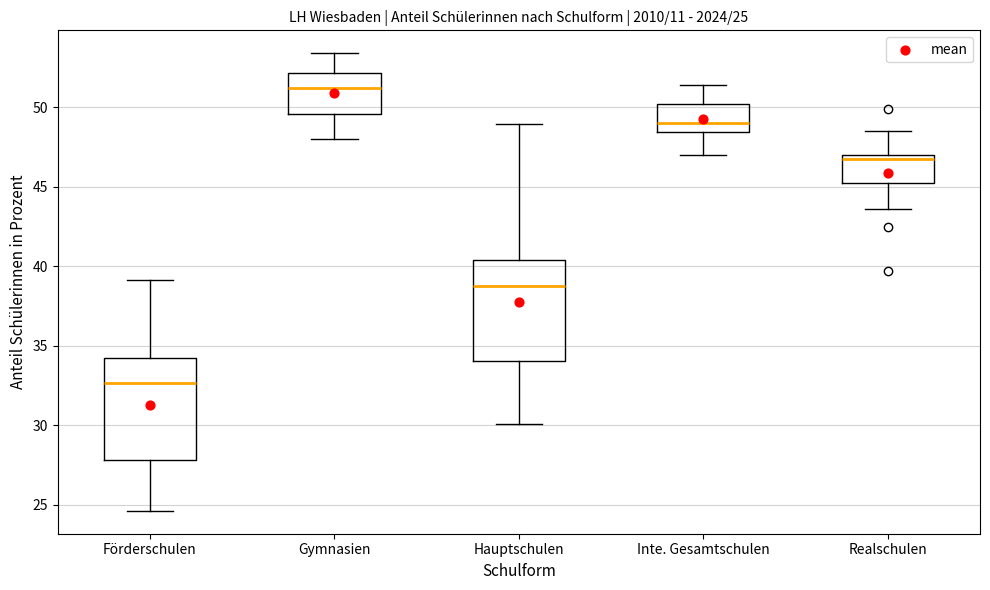

Which box has the highest median line?

Gymnasien